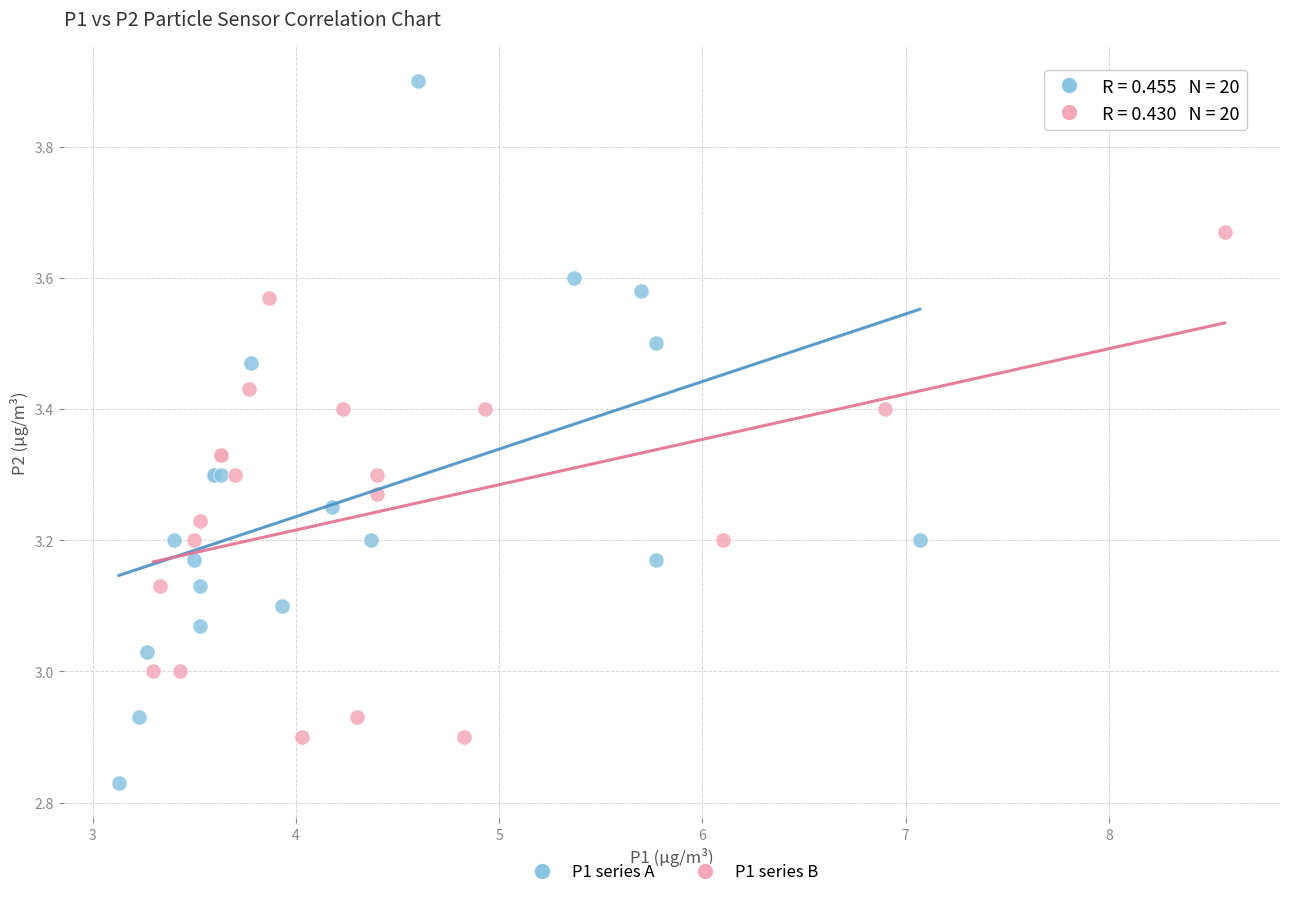

Which series reaches the minimum Y coordinate?

P1 series A